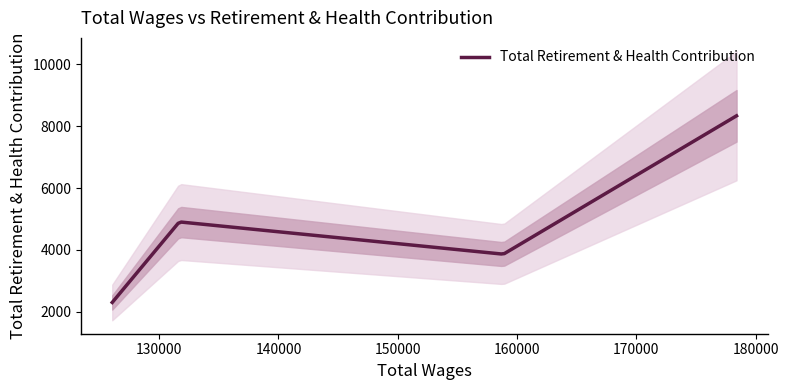

Is it true that the value at 158855.0 is 839?

False